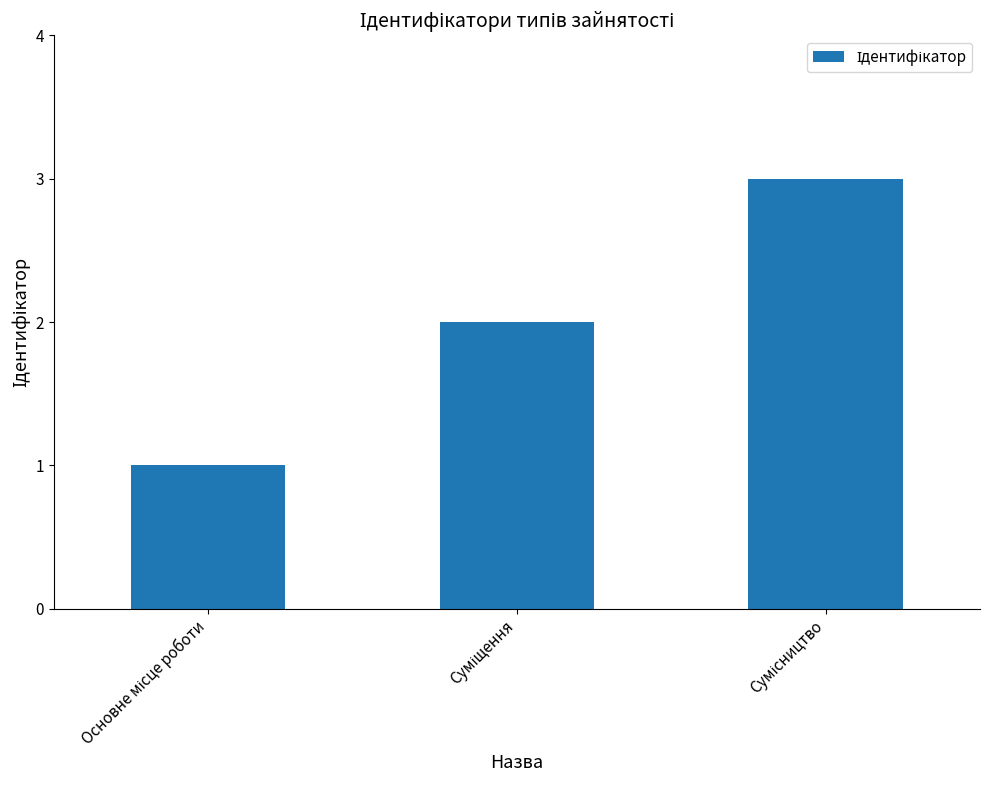

What is the greatest value displayed?

3